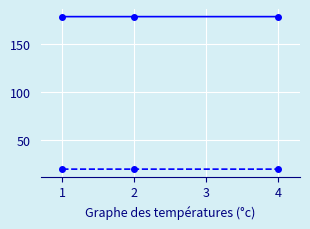

What is the total value across all series at 2?

198.5